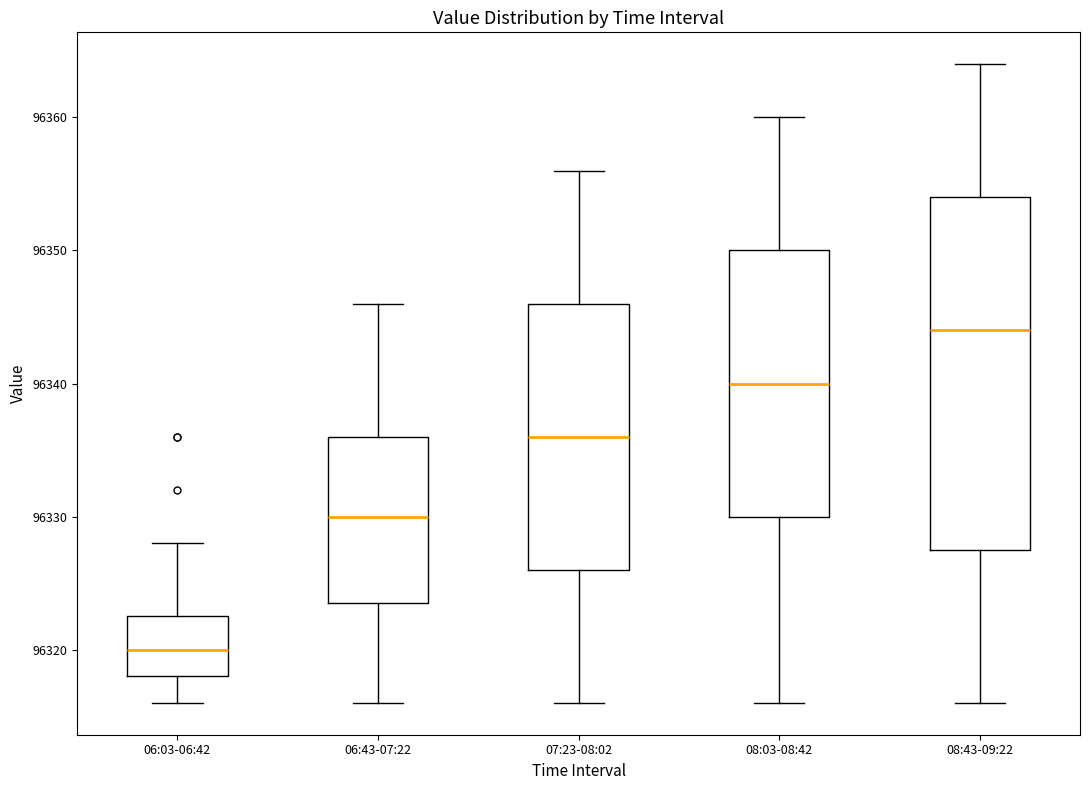

Comparing the boxes themselves (not the whiskers), which one is the tallest?

08:43-09:22